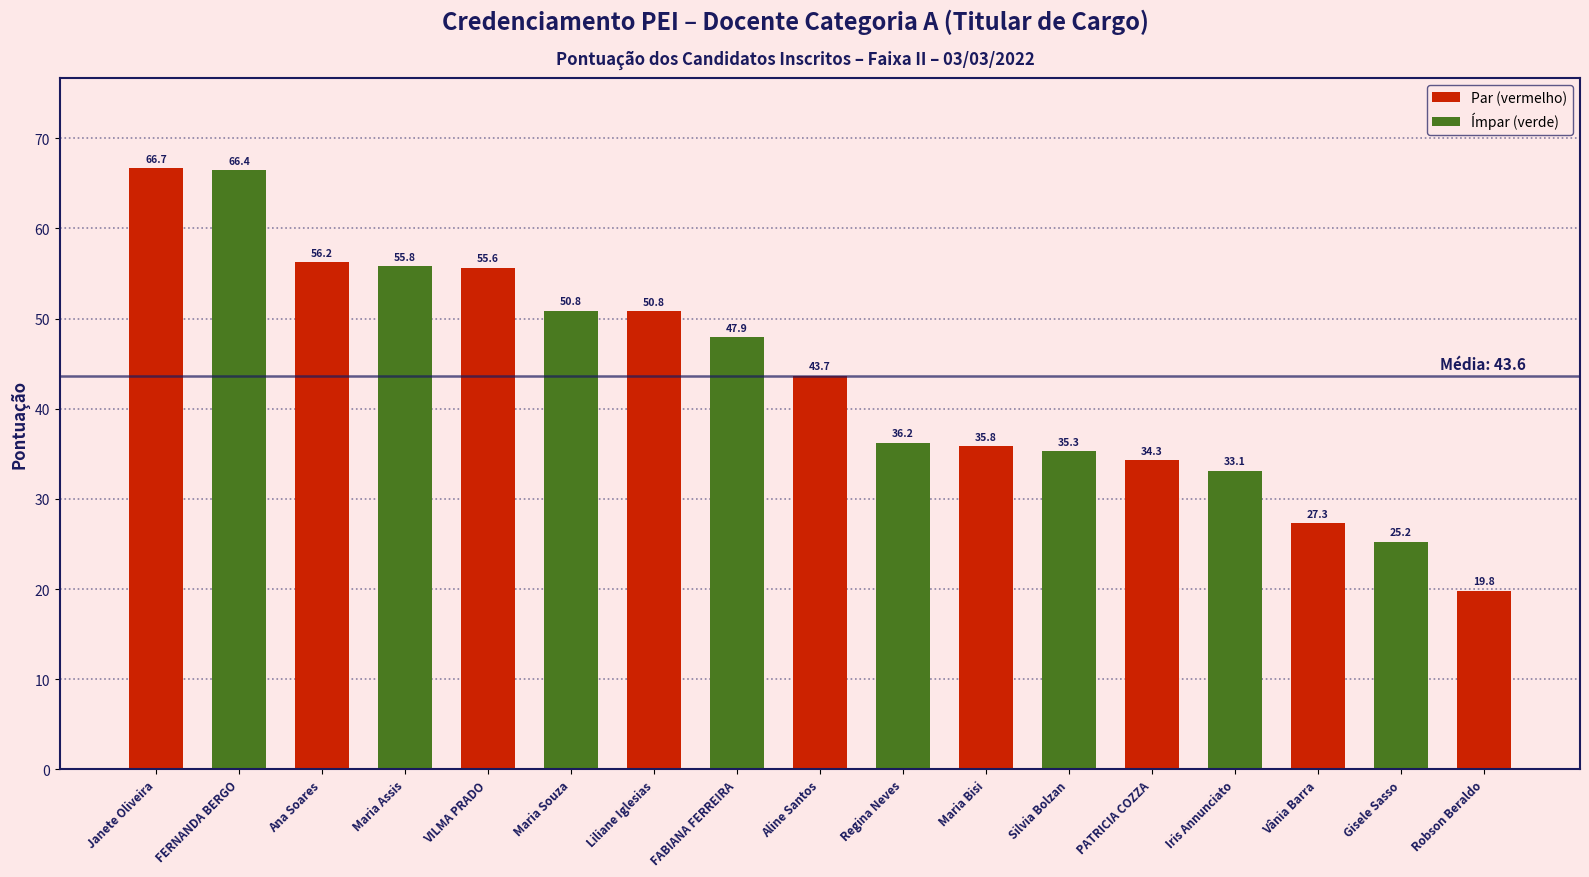

Reading right to left, what are all the values shown in this chart?

19.8	25.2	27.3	33.1	34.3	35.3	35.8	36.2	43.7	47.9	50.8	50.8	55.6	55.8	56.2	66.4	66.7